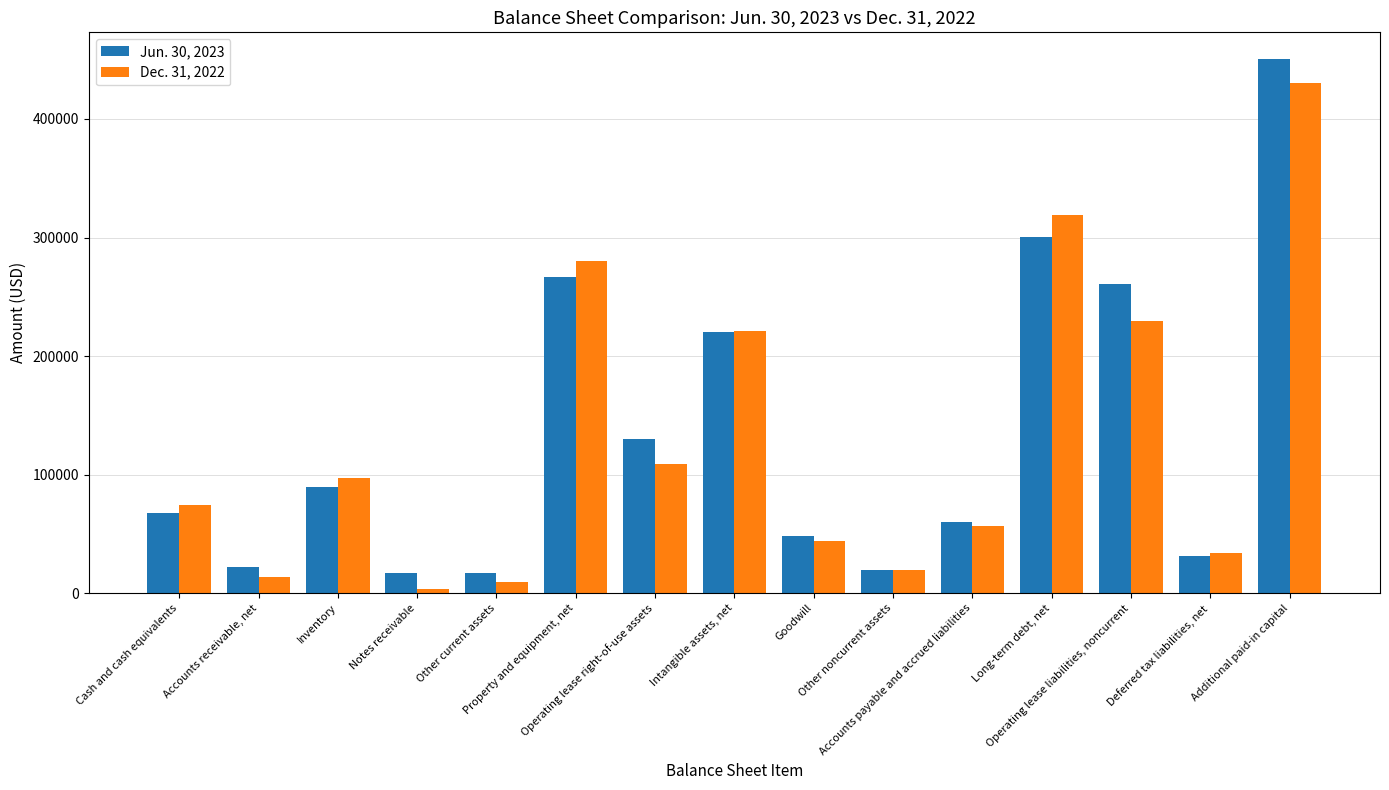

What is the difference between the second highest and minimum values in the Jun. 30, 2023 series?

284073